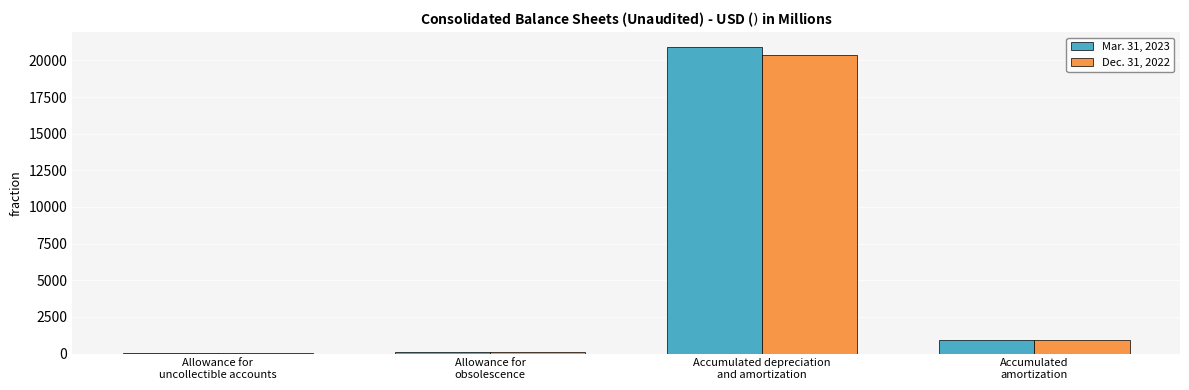

What is the sum of all Dec. 31, 2022 values?

21431